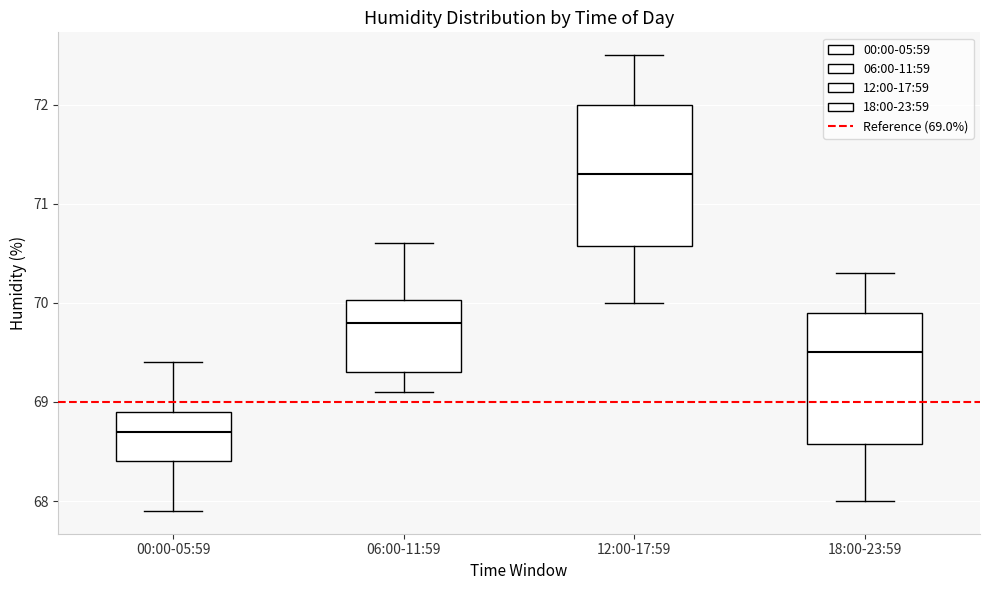

Reading left to right, read every box against the y-axis: the position of its median line, the range the box covers, and the ends of its whiskers. The values are not printed on the chart, so give them approximately, as read against the axis.

00:00-05:59: median 68.7, box 68.4 to 68.9, whiskers 67.9 to 69.4
06:00-11:59: median 69.8, box 69.3 to 70.0, whiskers 69.1 to 70.6
12:00-17:59: median 71.3, box 70.6 to 72.0, whiskers 70.0 to 72.5
18:00-23:59: median 69.5, box 68.6 to 69.9, whiskers 68.0 to 70.3